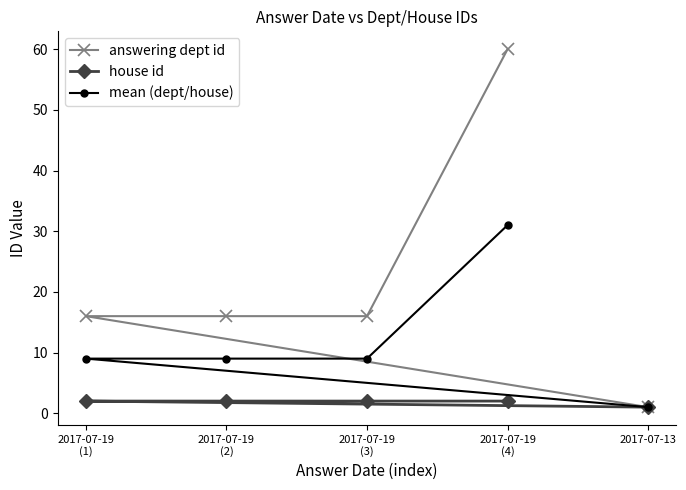

What is the difference between the maximum and second lowest values in the answering dept id series?

44